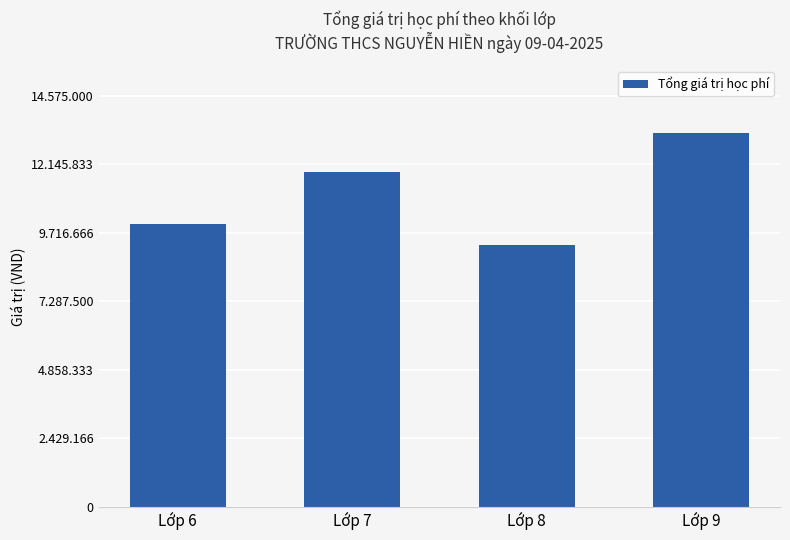

Reading left to right, what are all the values shown in this chart?

10030000	11885000	9270000	13250000